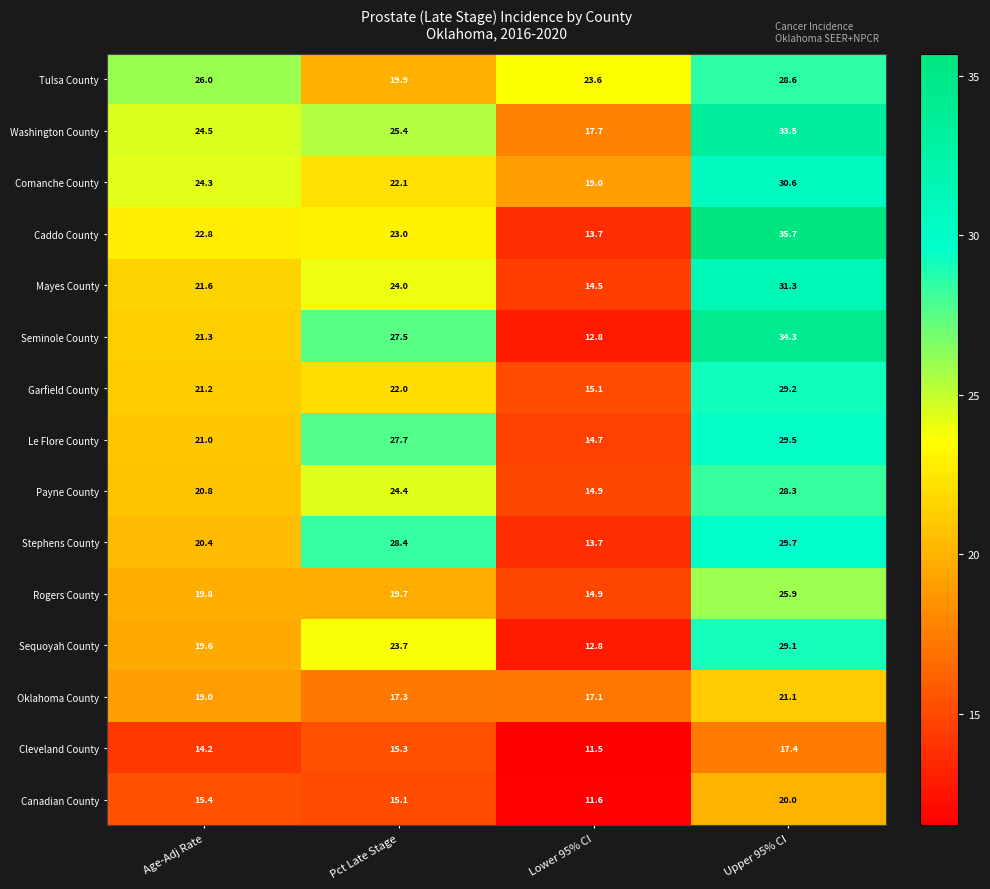

What is the smallest value displayed?

11.5